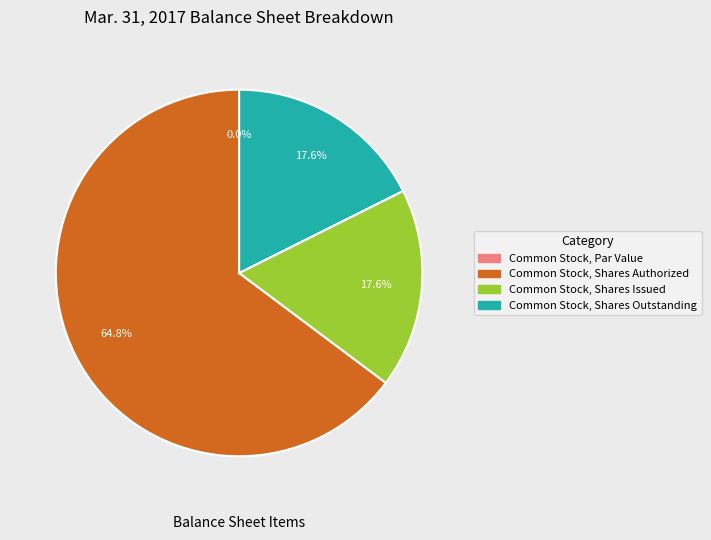

To the nearest percent, what is the difference between the largest and smallest slice percentages?

65%